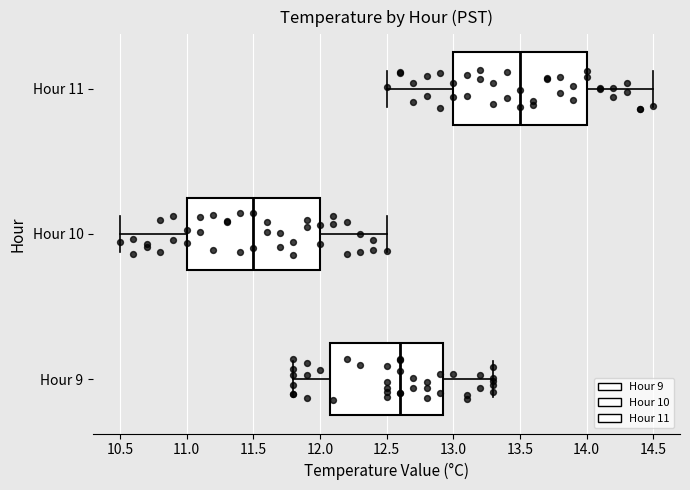

Where does the left whisker of the box for Hour 10 end on the x-axis? The values are not printed on the chart, so give them approximately, as read against the axis.

10.50